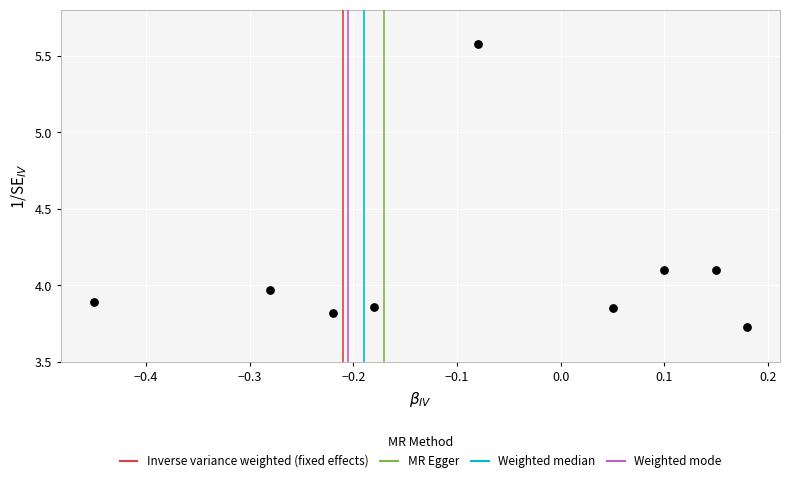

What is the range of X values (max minus min)?

0.6